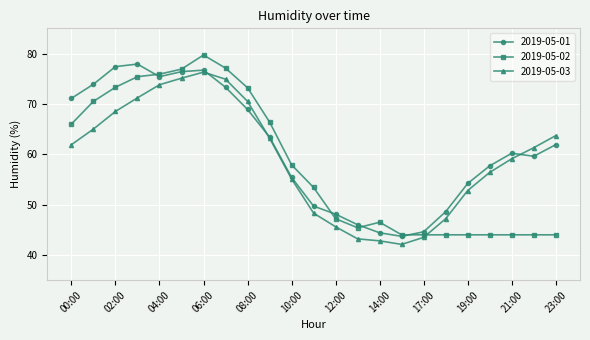

True or false: 2019-05-01 has more than 0 points higher than both neighbors.

True